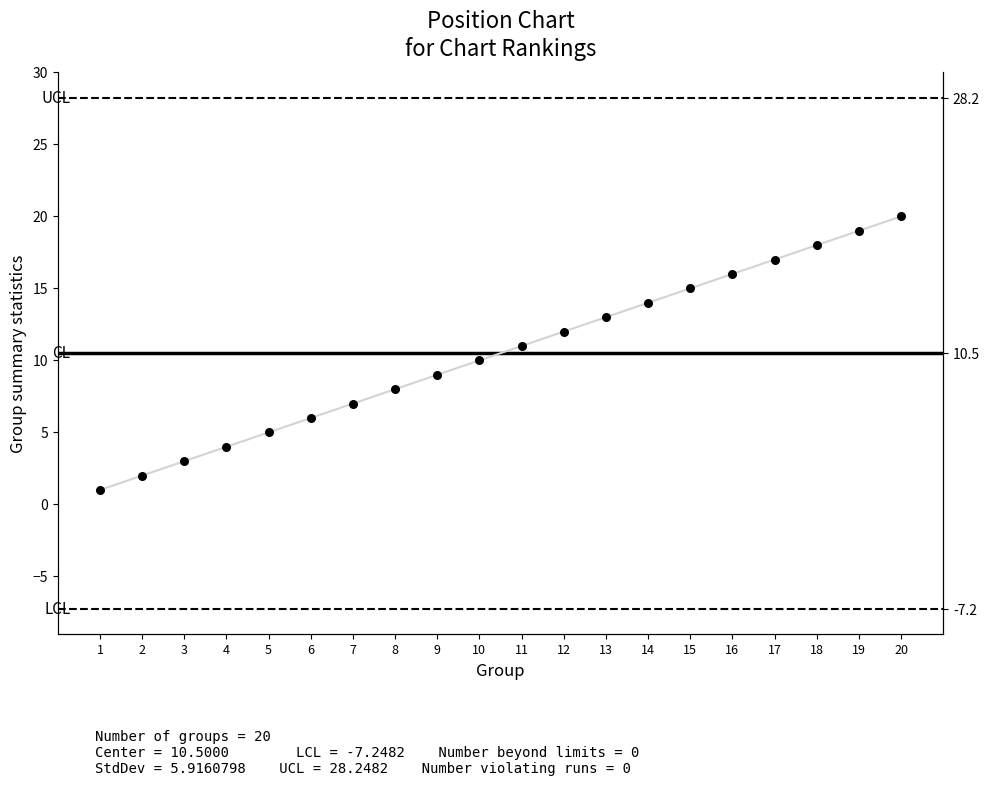

Which has a higher value, 18 or 5?

18